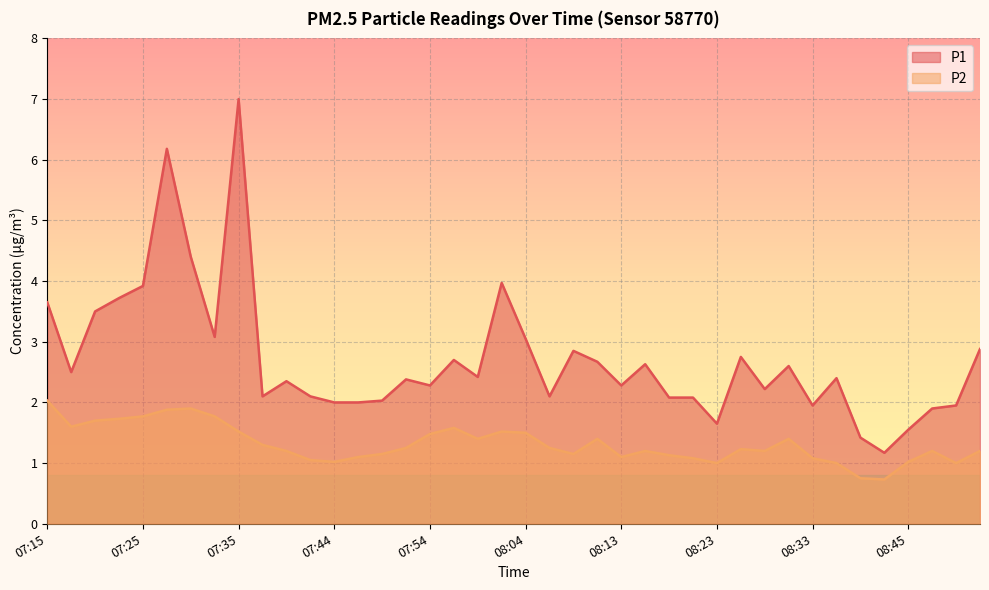

How many interior local valleys does the P2 series have?

9